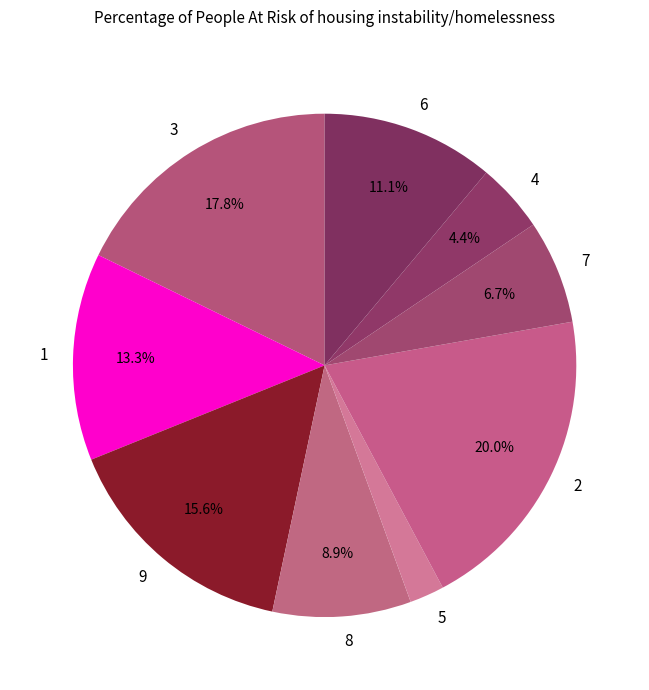

Is the sum of 4 and 5 greater than half?

No